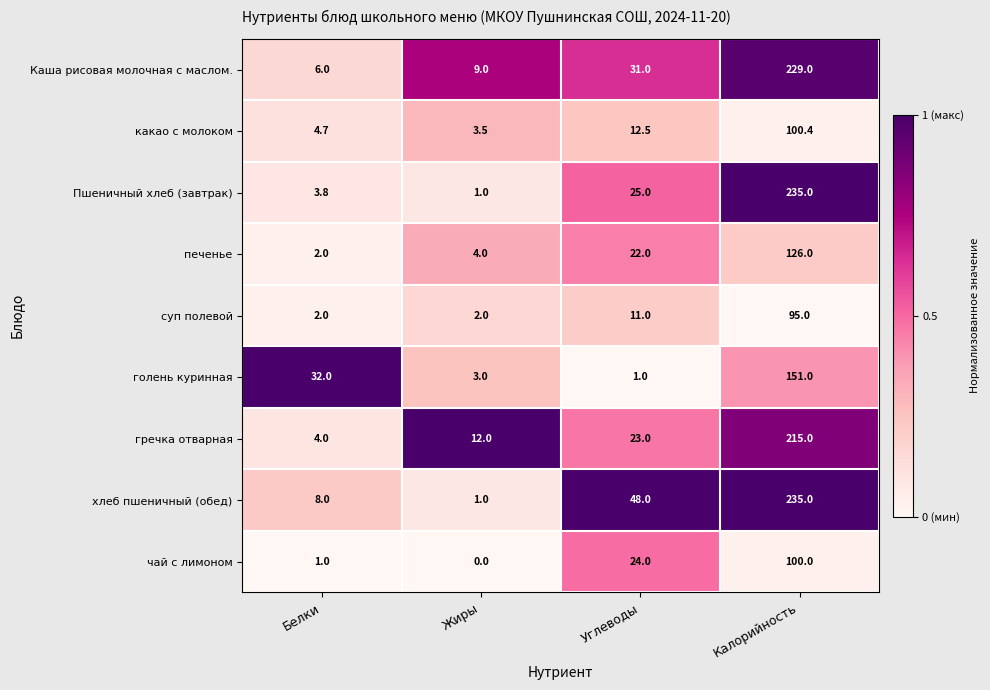

What is the greatest value displayed?

235.0